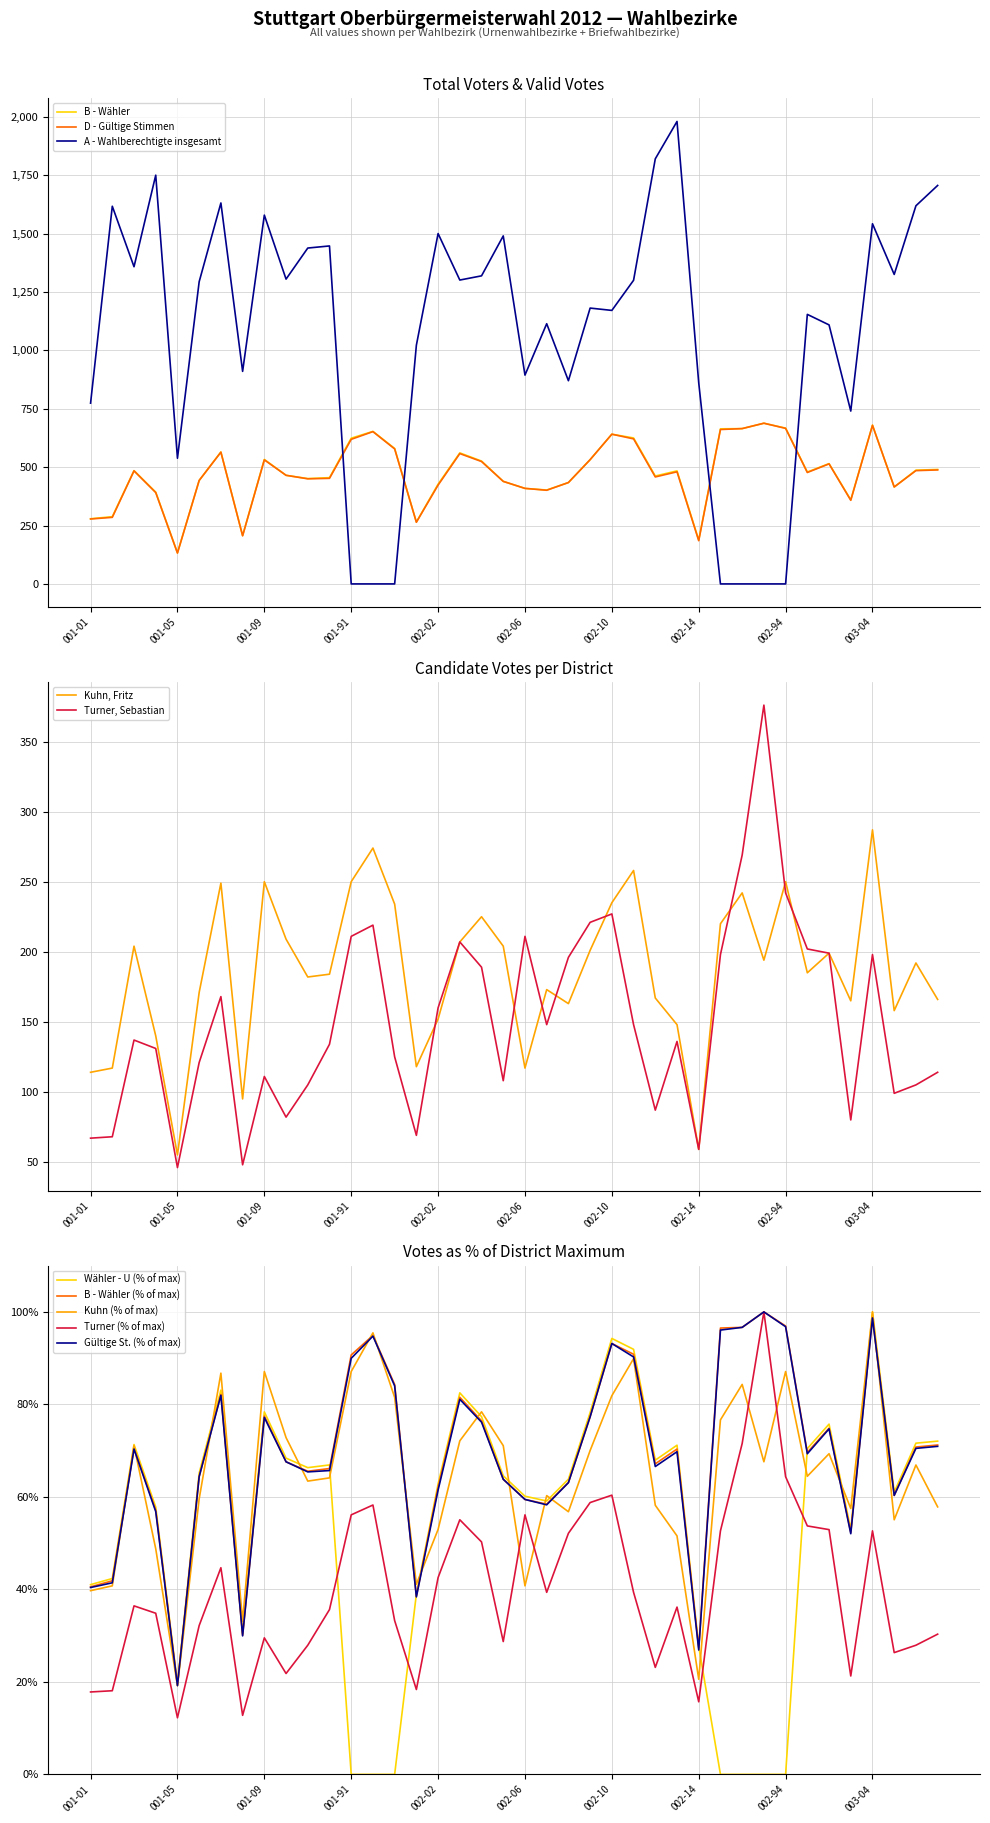

How many values in the Kuhn, Fritz series exceed 192?

19